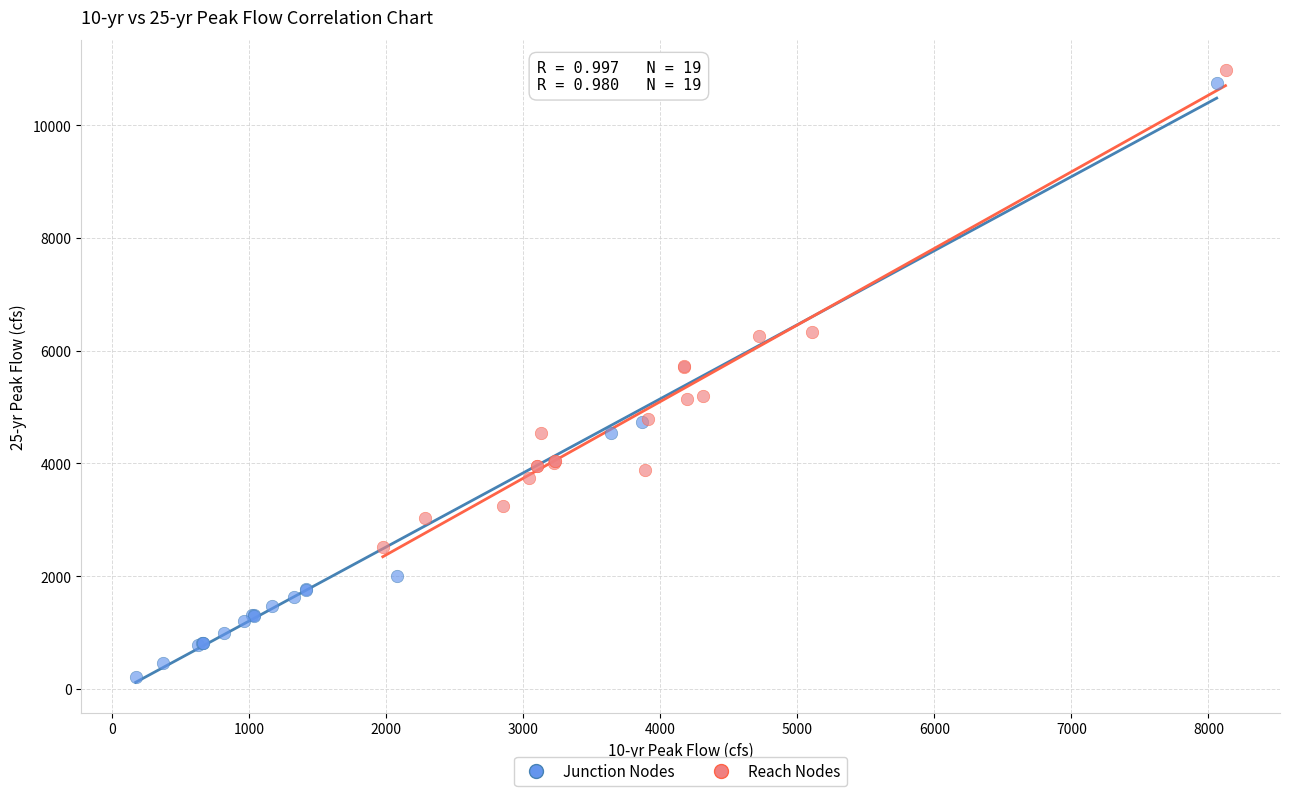

Which series contains the lowest Y value?

Junction Nodes